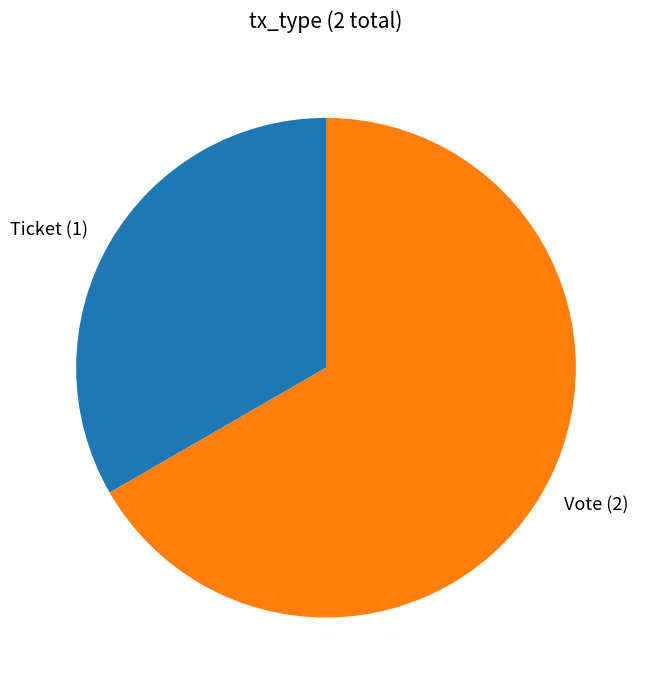

Rank the categories by value from highest to lowest.

Vote, Ticket